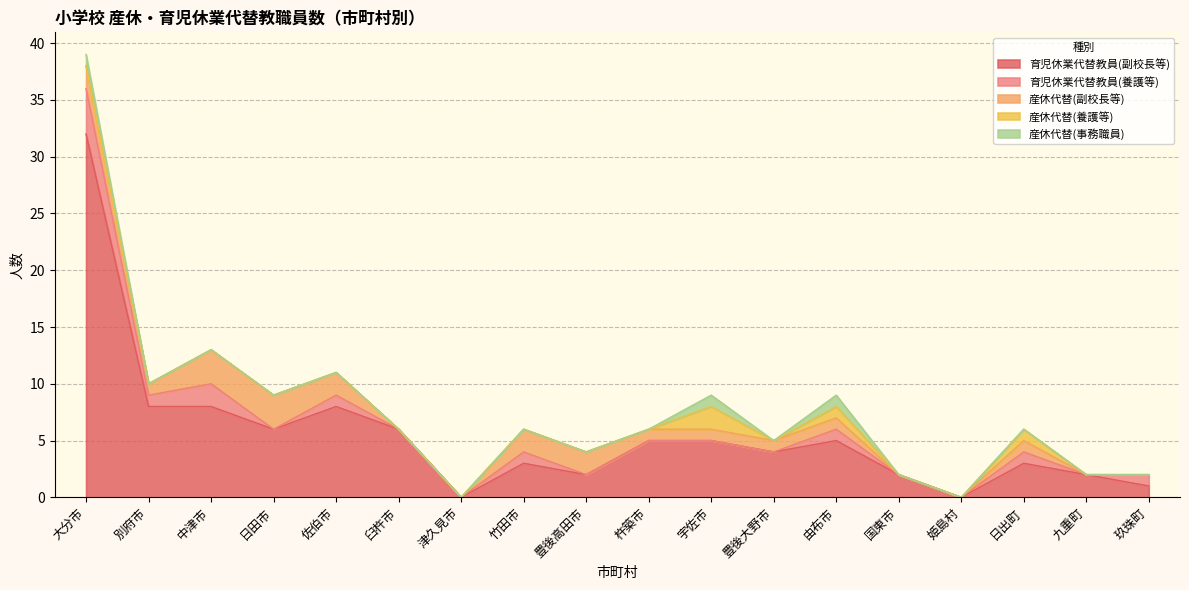

What position from the right is 大分市?

18